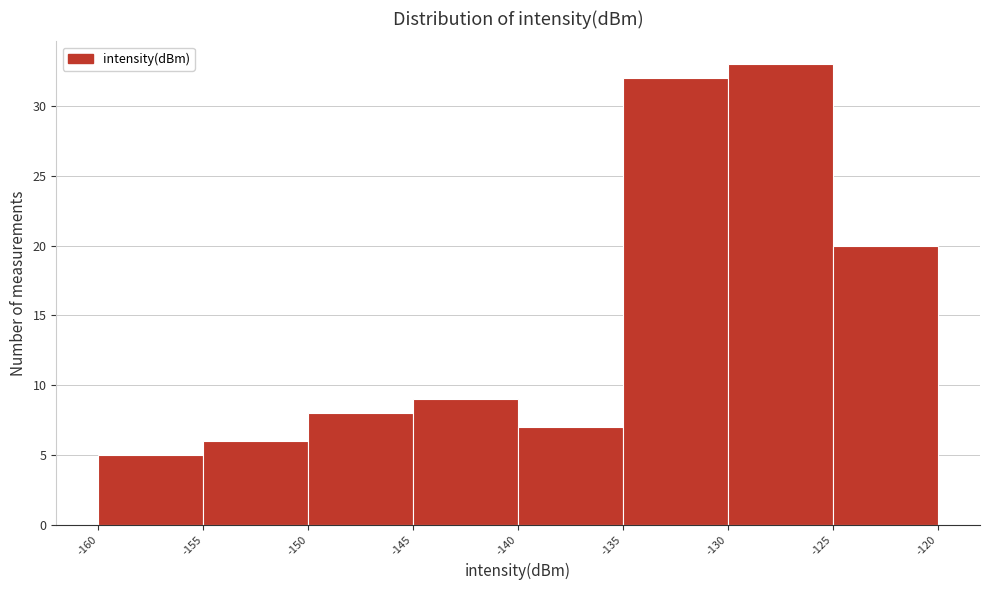

How tall is the bar that spans -145 to -140 on the x-axis? The values are not printed on the chart, so give them approximately, as read against the axis.

9